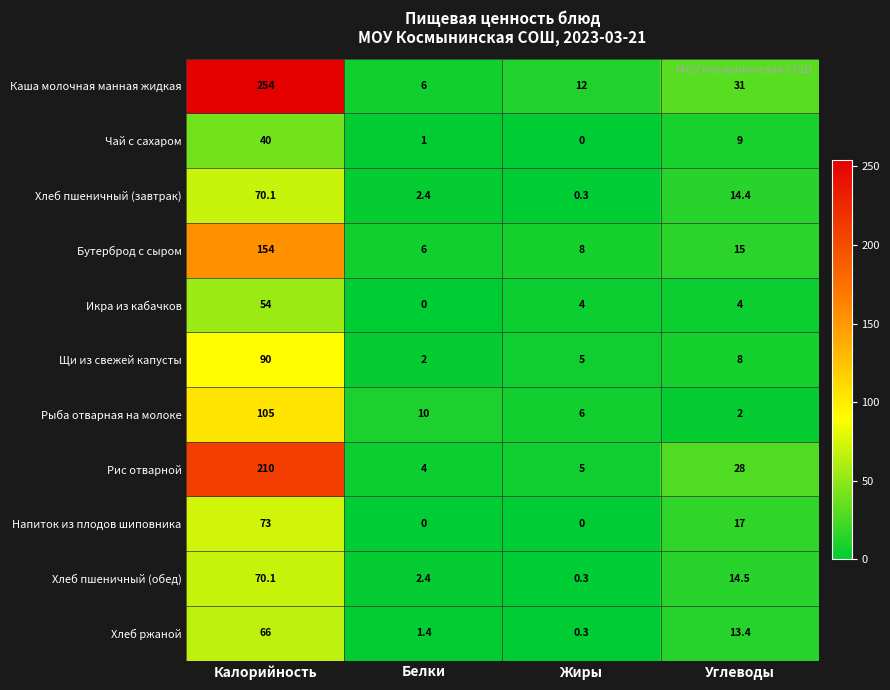

What is the difference between the Хлеб ржаной values at Углеводы and Белки?

12.0